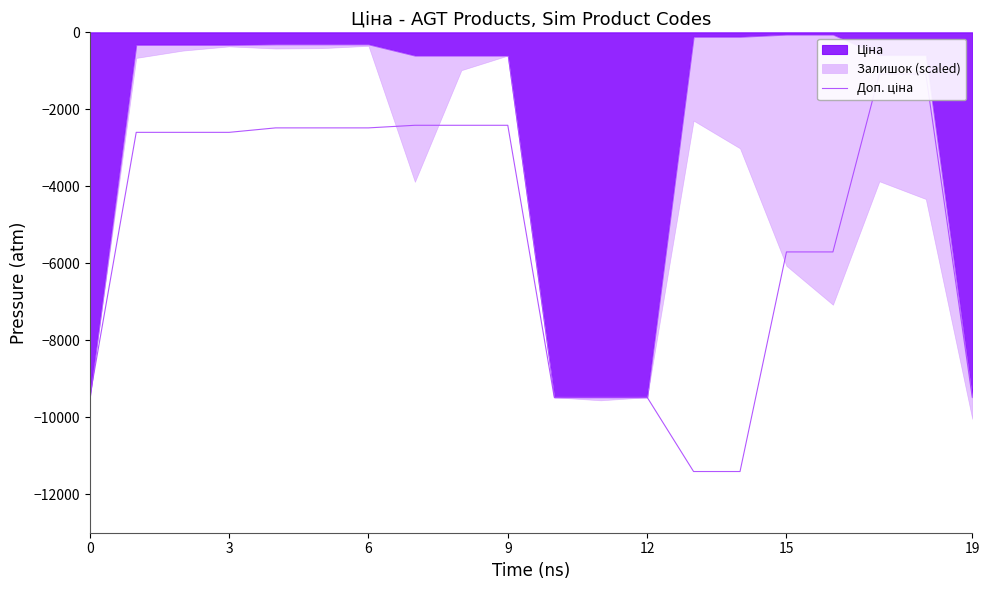

True or false: there are more than 0 points higher than both neighbors.

False